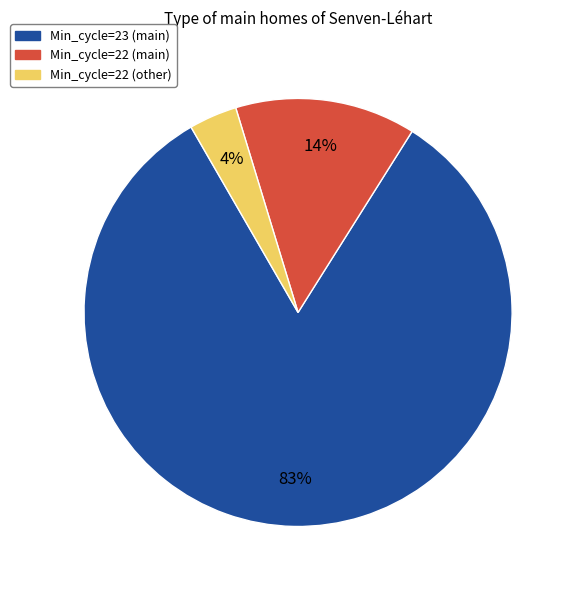

To the nearest percent, what is the average slice percentage?

33%